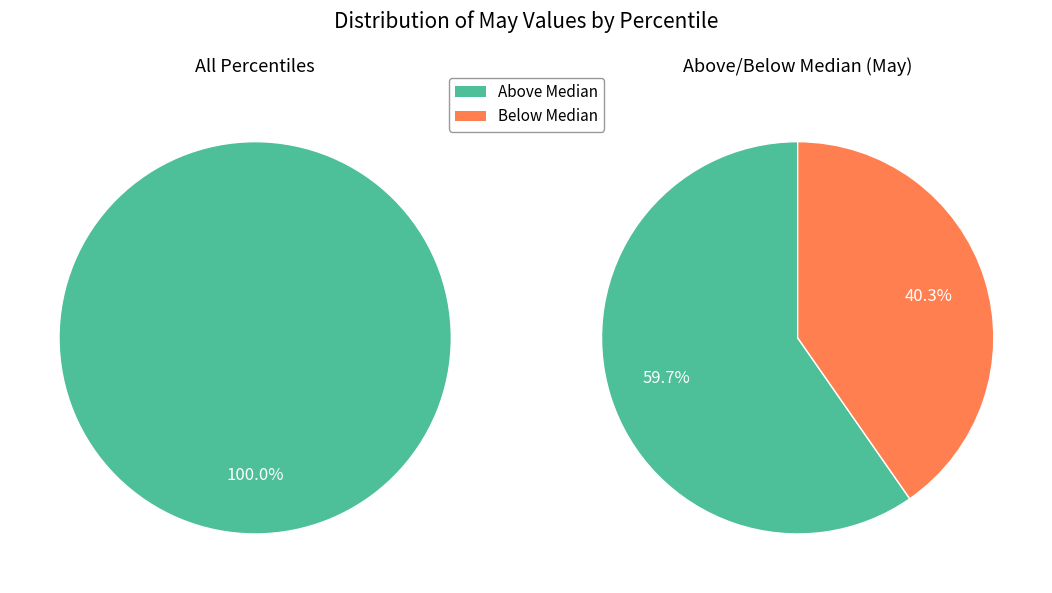

Does pct65 account for over 50% of the chart?

No